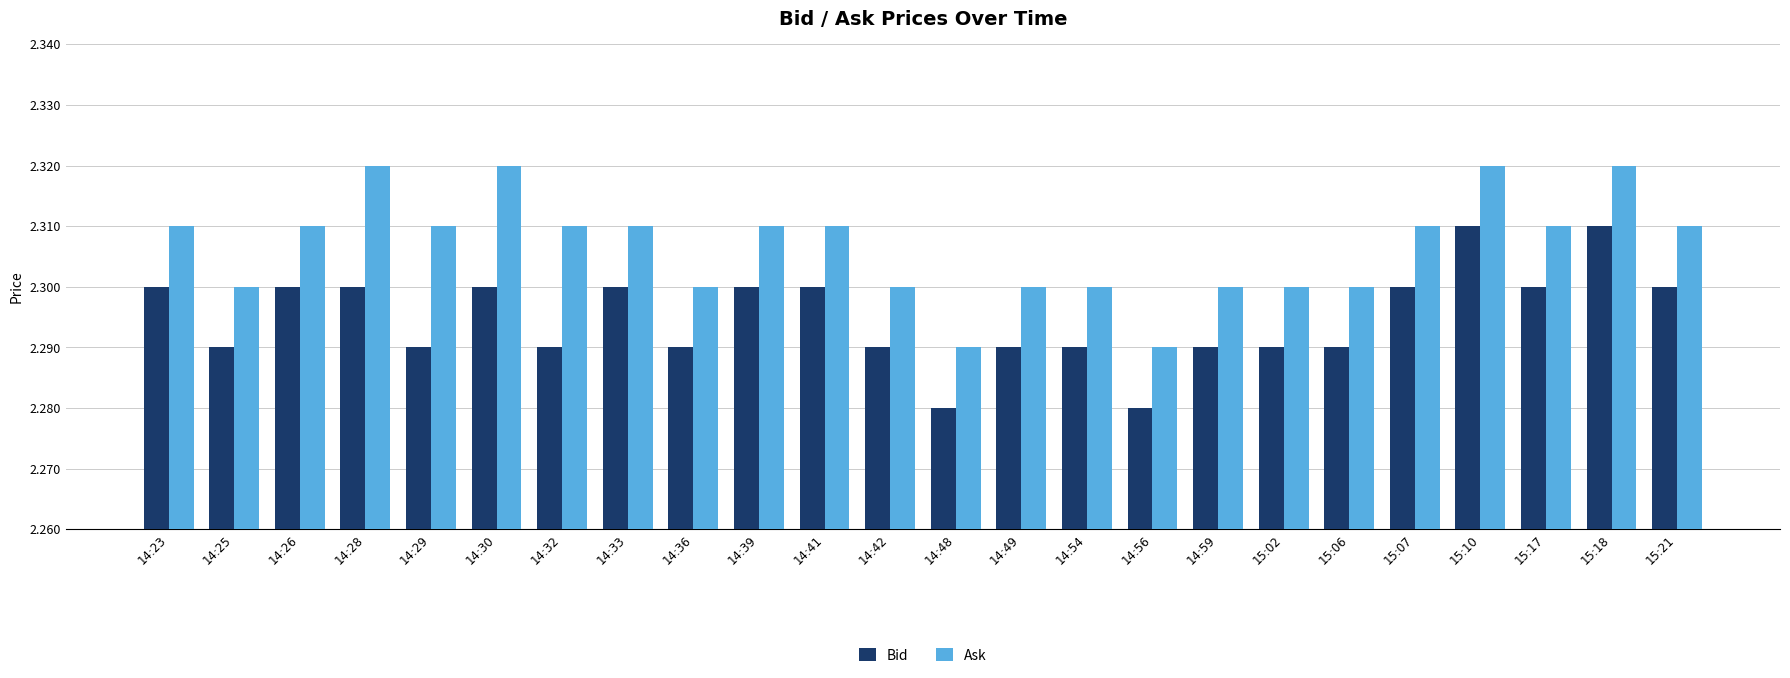

At how many categories does at least one series exceed 2?

24